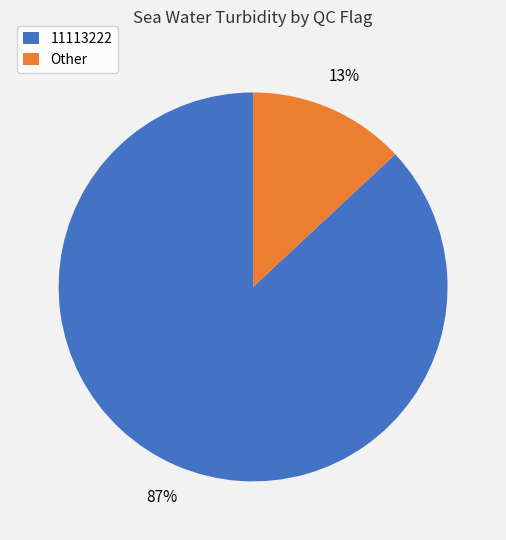

True or false: Other accounts for 23% of the total.

False